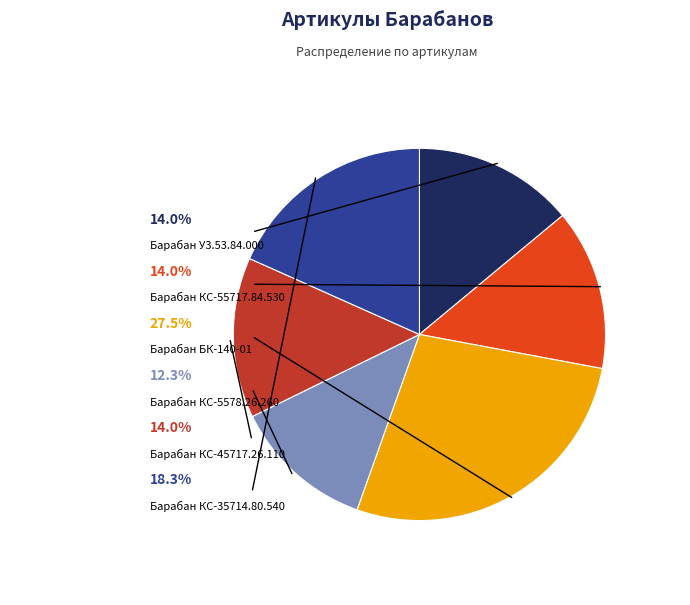

To the nearest percent, what is the difference between the Барабан БК-140-01 and Барабан КС-55717.84.530 slice percentages?

14%